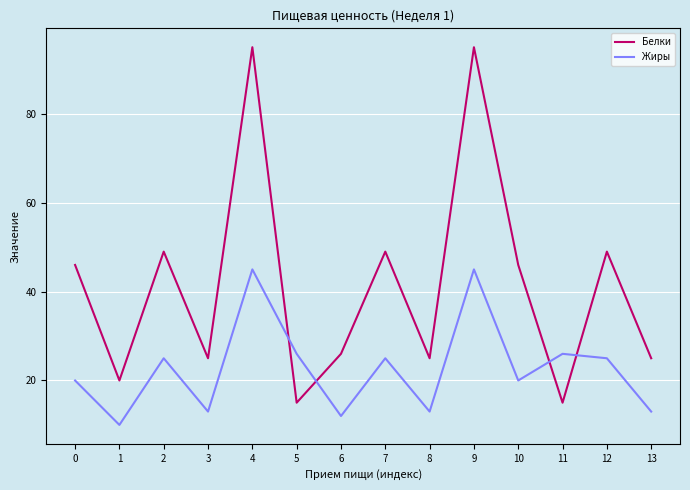

The Жиры series shows 13 at 3. True or false?

True